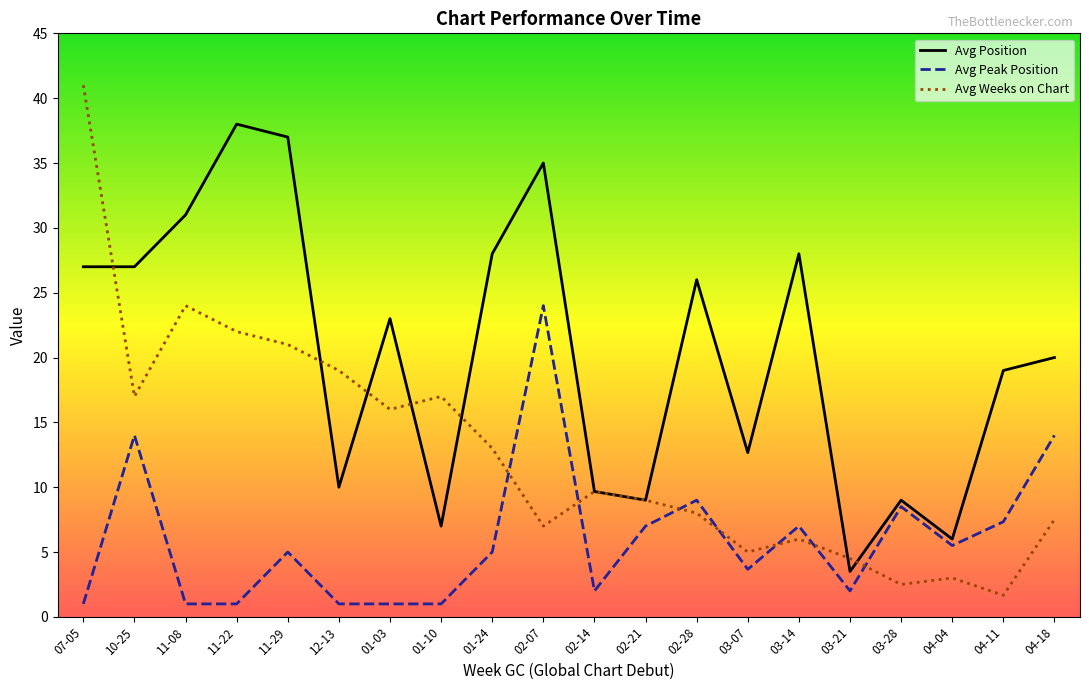

Which category has the highest value across all series?

07-05